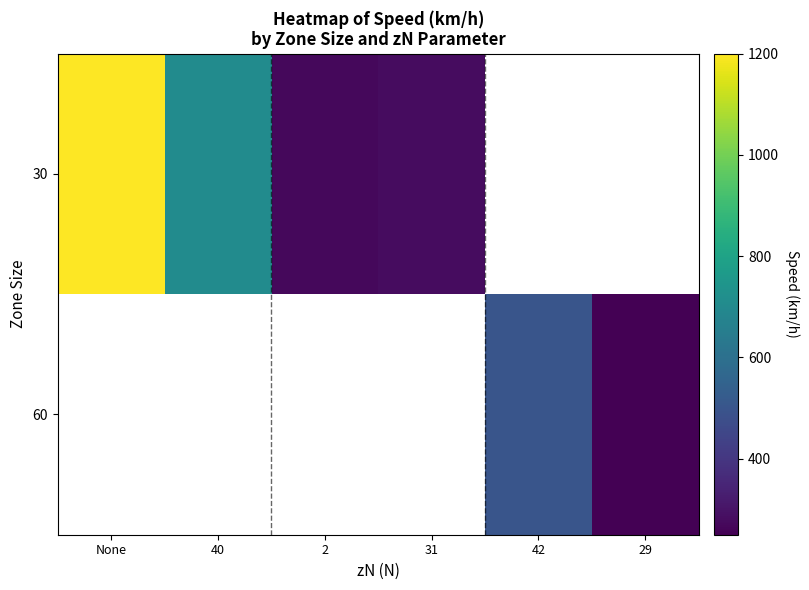

Between 40 and 31, which series saw the biggest shift?

30